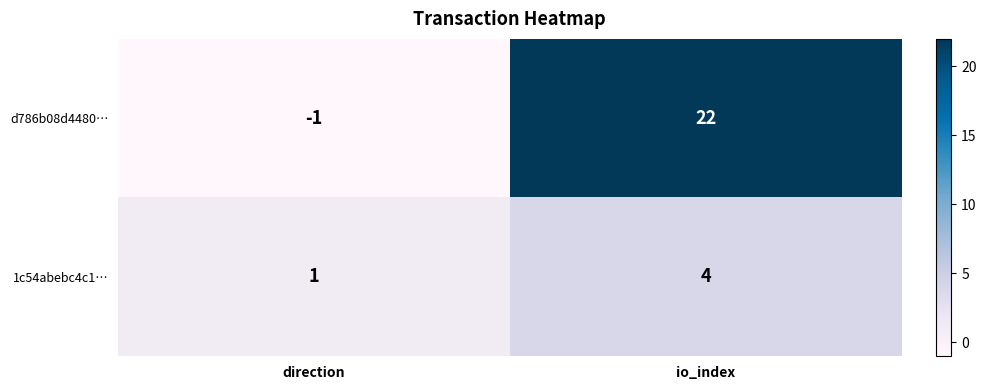

What is the difference between the maximum and minimum values in the d786b08d4480… series?

23